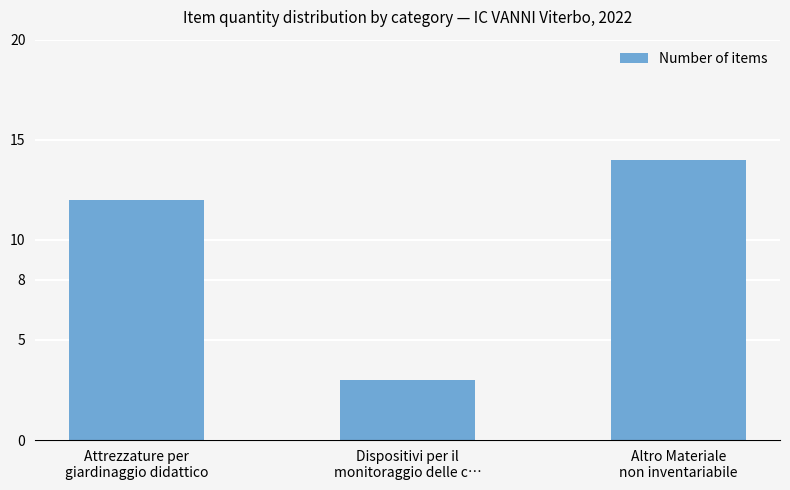

True or false: the data shows 12 at Attrezzature per
giardinaggio didattico.

True